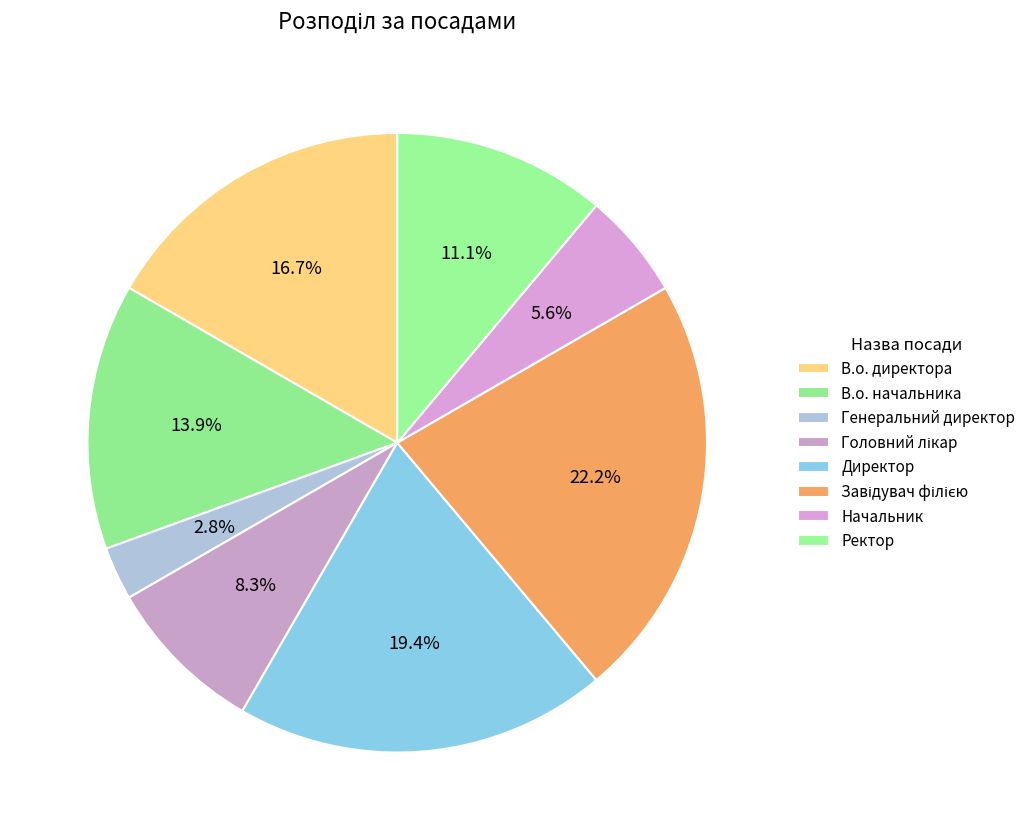

What is the change in value from Директор to Завідувач філією?

+1